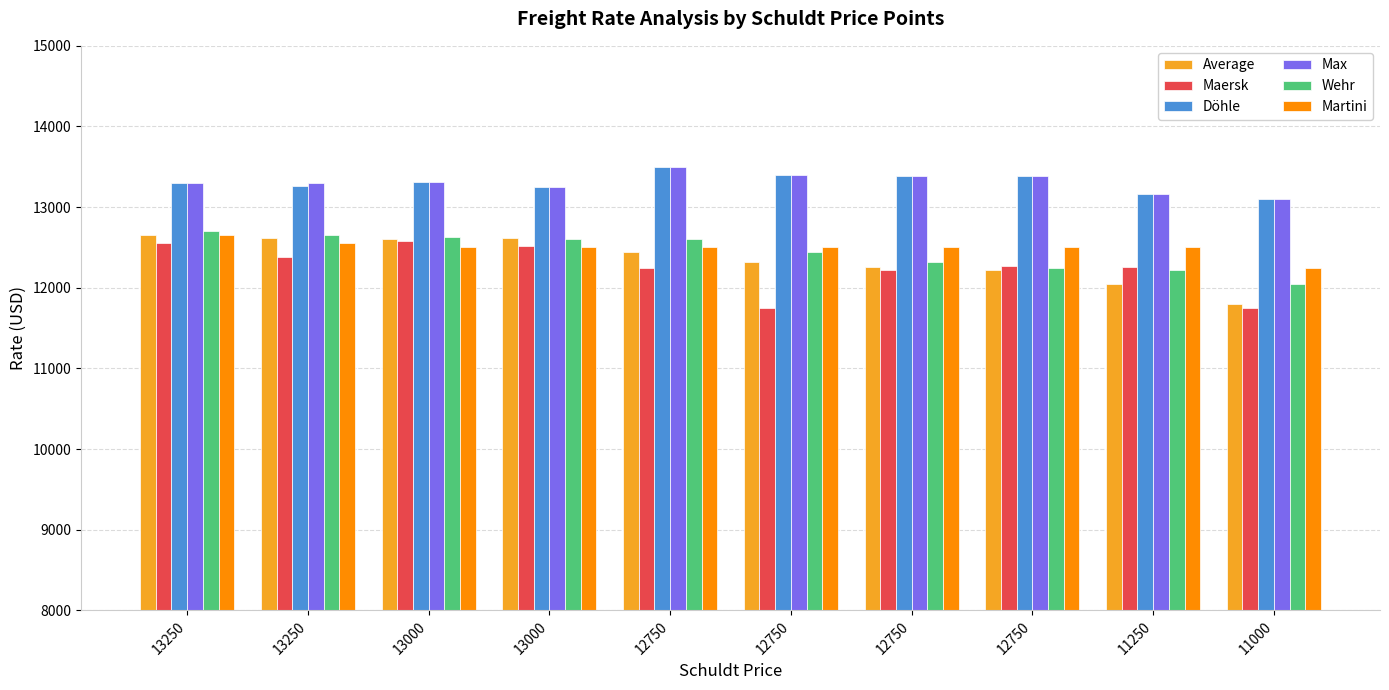

What is the difference between the second highest and minimum values in the Wehr series?

600